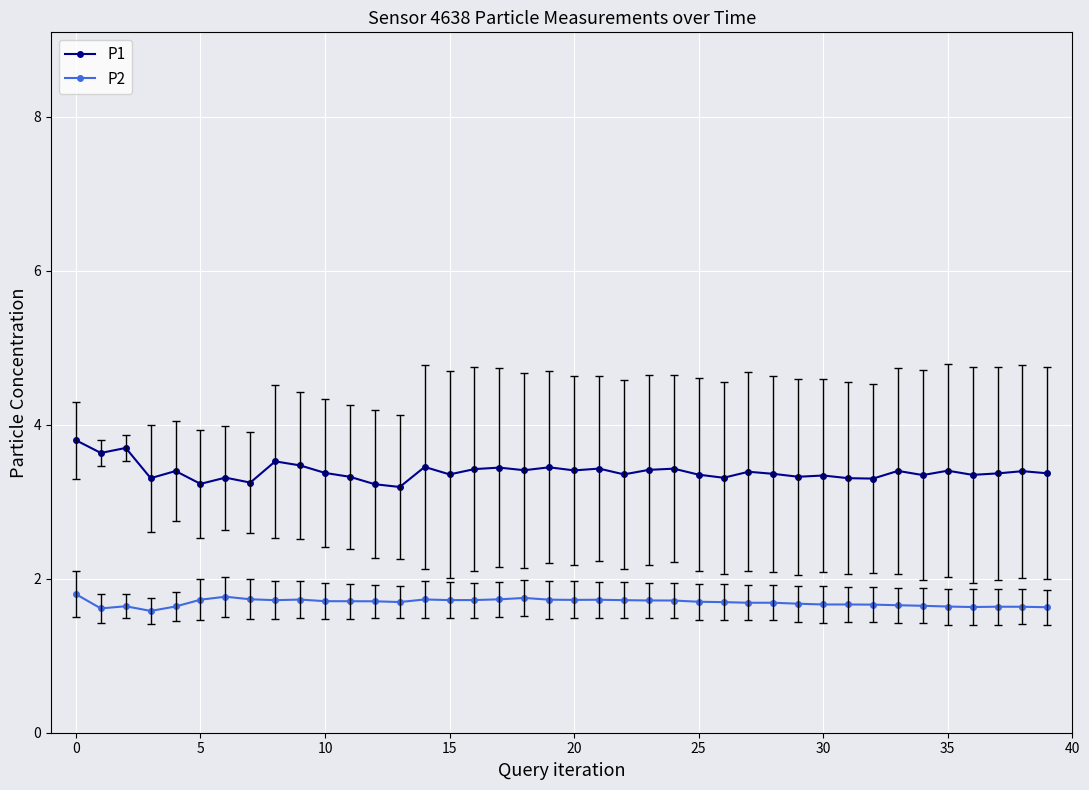

What is the average value of the P1 series?

3.4